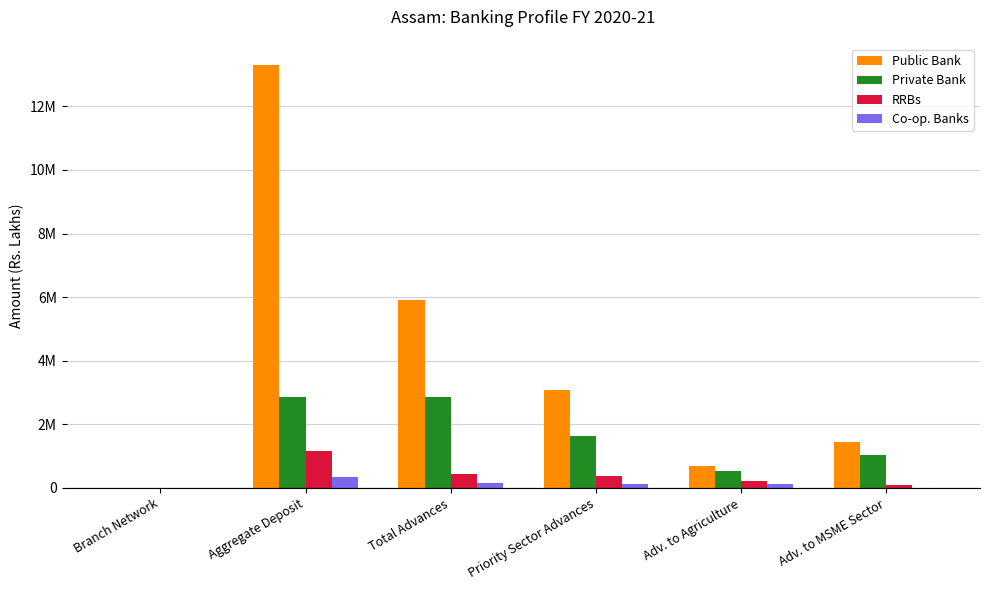

Does the chart contain stacked bars?

No